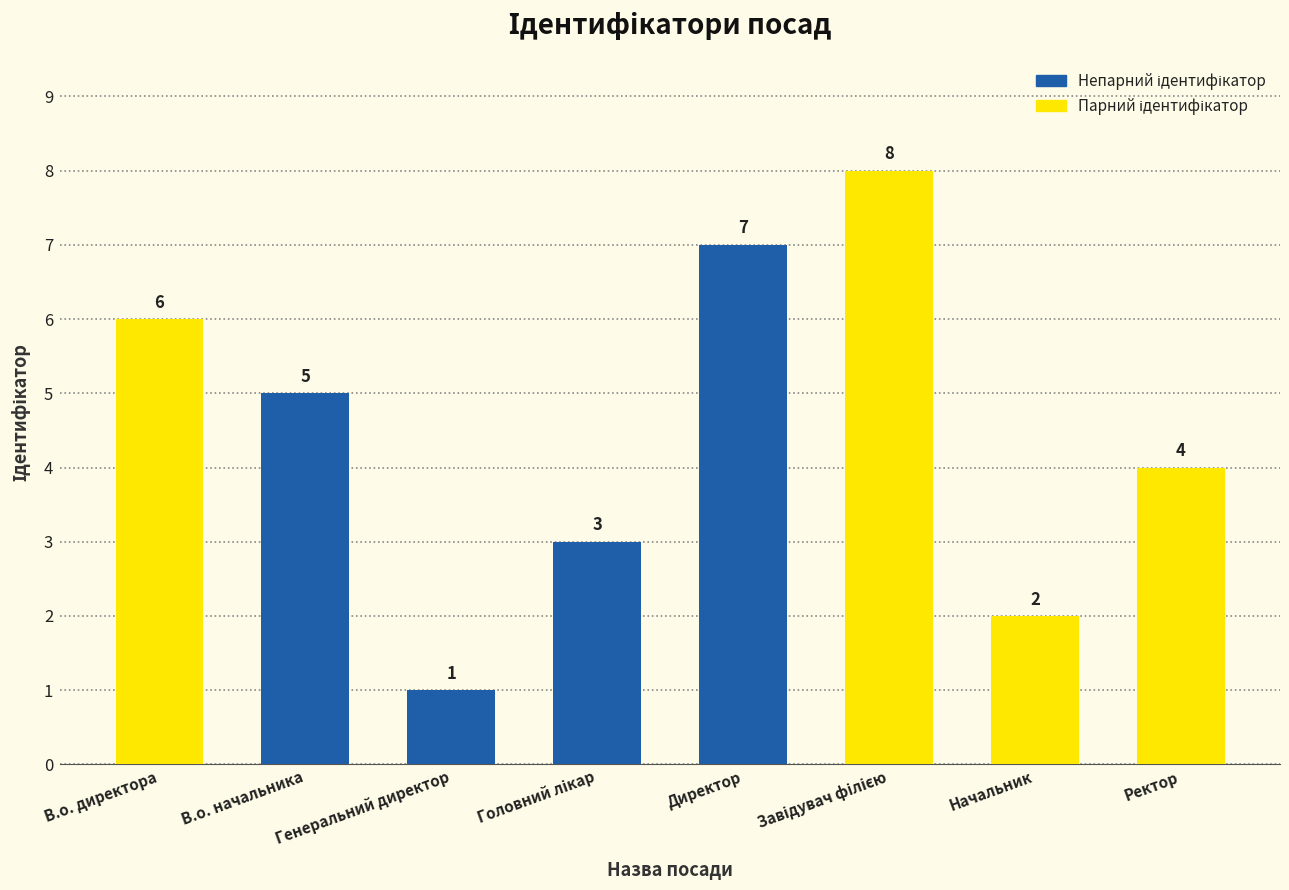

What is the greatest value displayed?

8